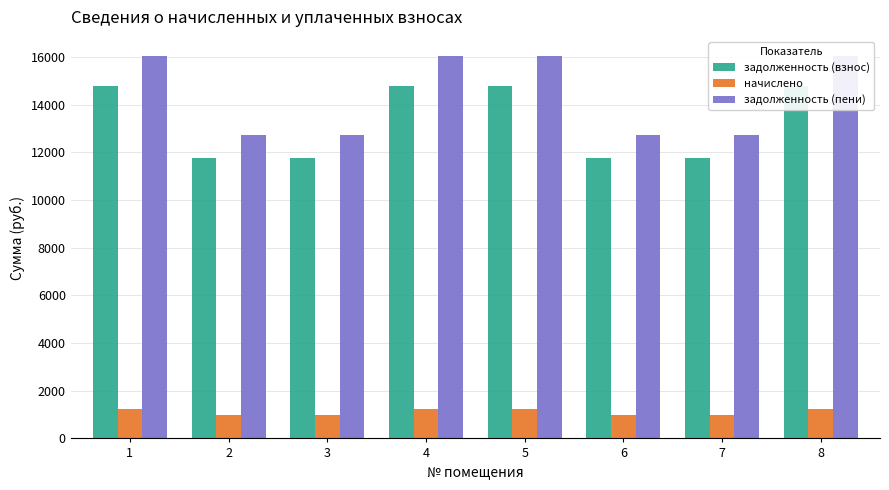

What is the difference between the maximum and minimum values in the начислено series?

256.4